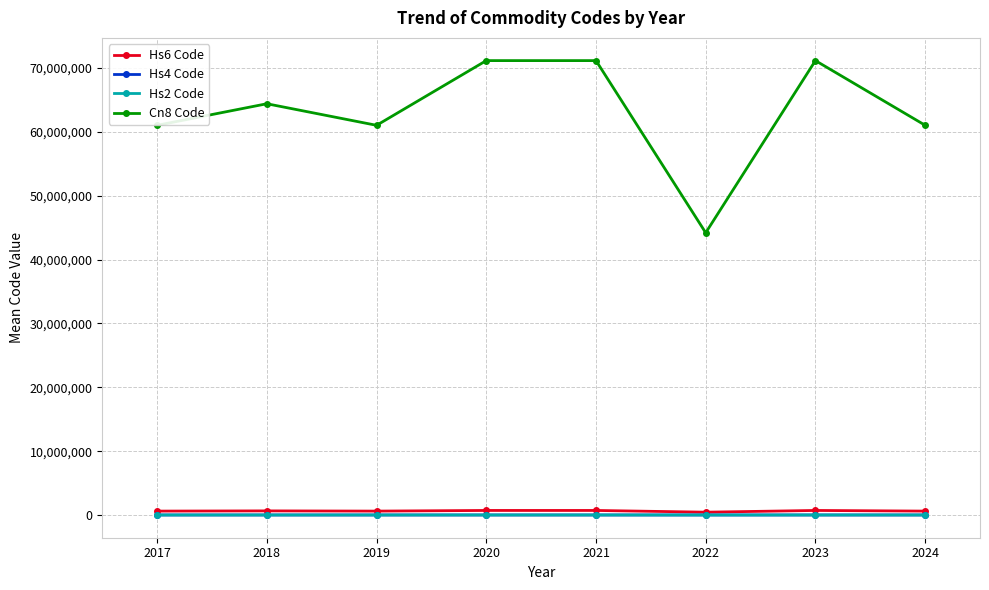

True or false: Hs2 Code and Cn8 Code intersect in this chart.

False